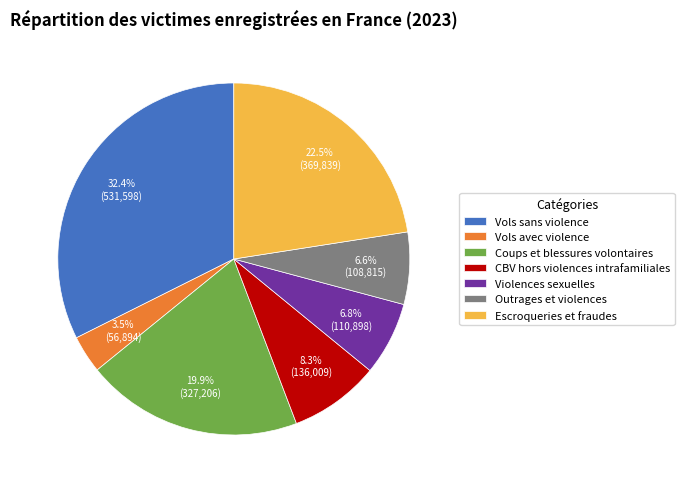

To the nearest percent, what is the average slice percentage?

14%